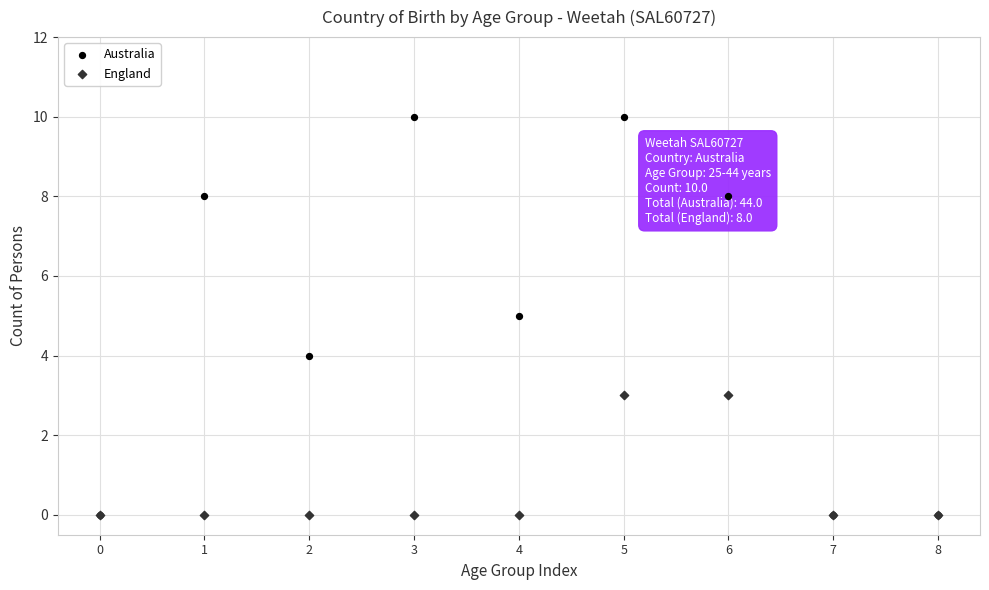

Which series reaches the maximum Y coordinate?

Australia